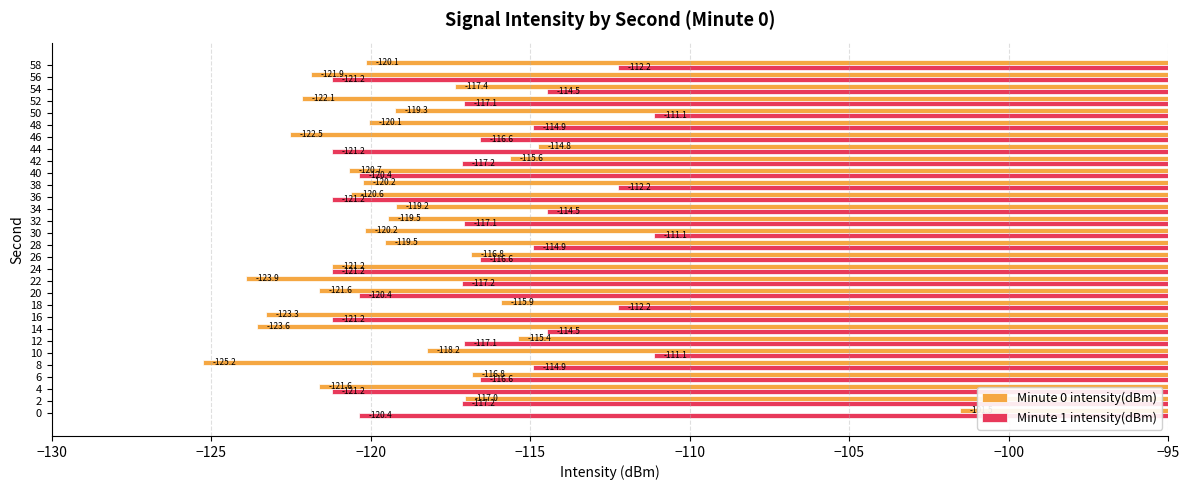

True or false: Minute 0 intensity(dBm) has a value of -52.8 at 48.

False